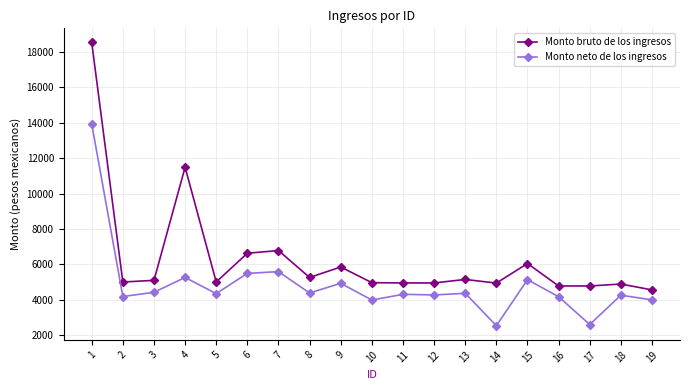

Rank the series by their average value, from lowest to highest.

Monto neto de los ingresos, Monto bruto de los ingresos